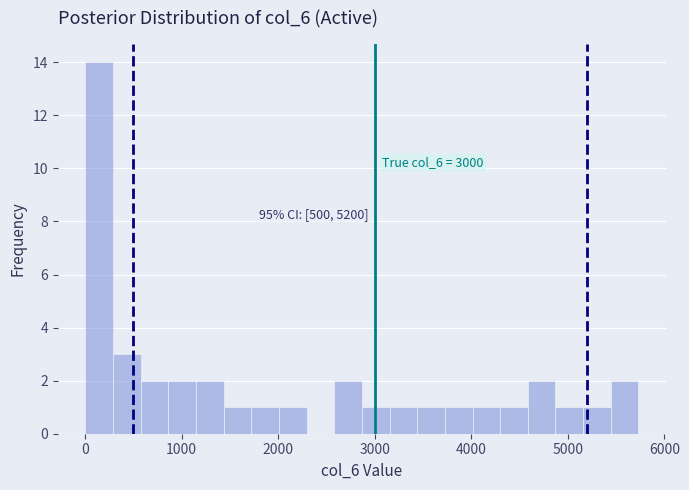

Around what value on the x-axis is the tallest bar? Give the approximate position of its centre, as read against the axis.

100